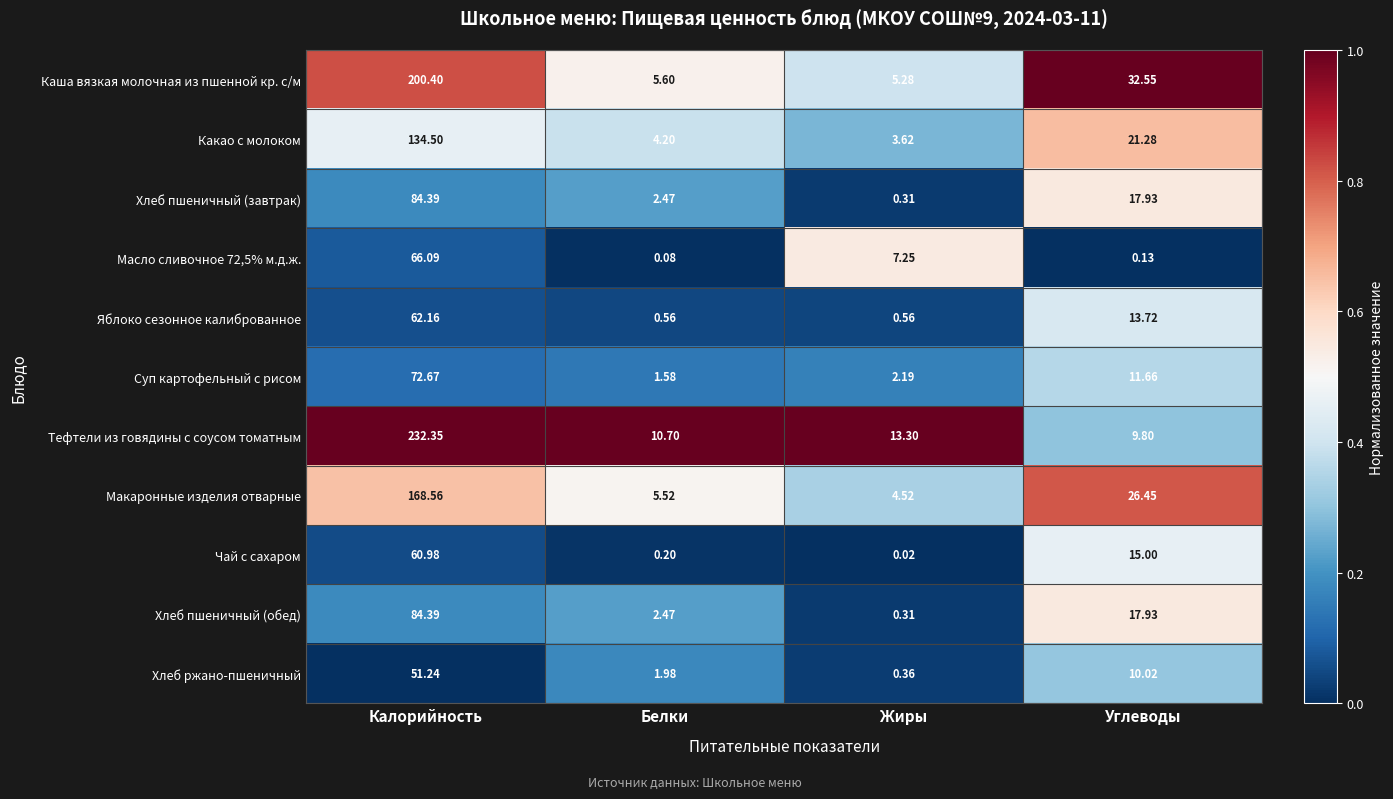

Which series changed the most between Жиры and Углеводы?

Каша вязкая молочная из пшенной кр. с/м